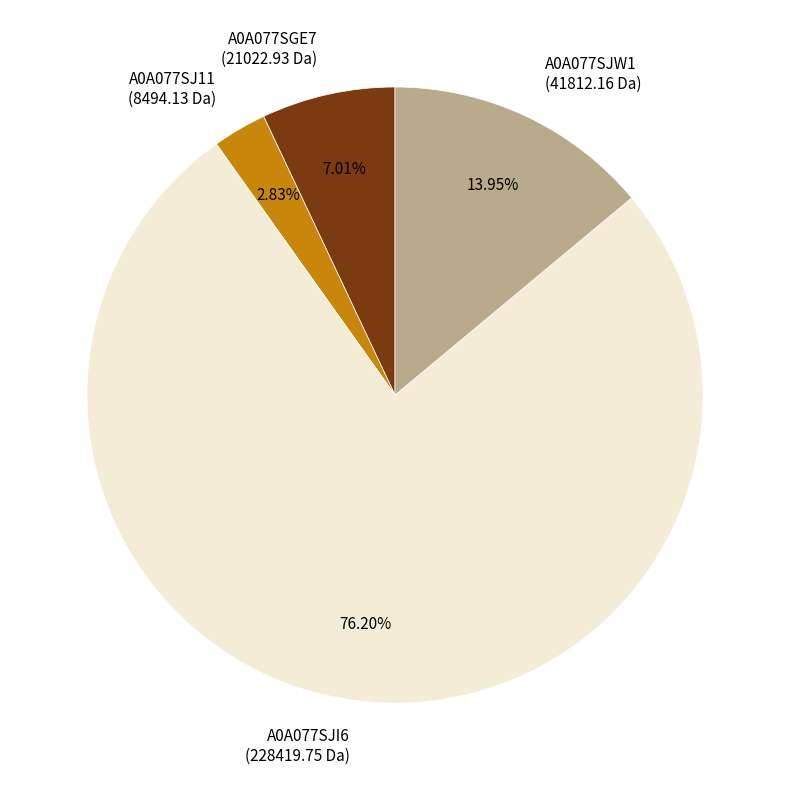

Is the sum of A0A077SJW1 and A0A077SJI6 greater than half?

Yes